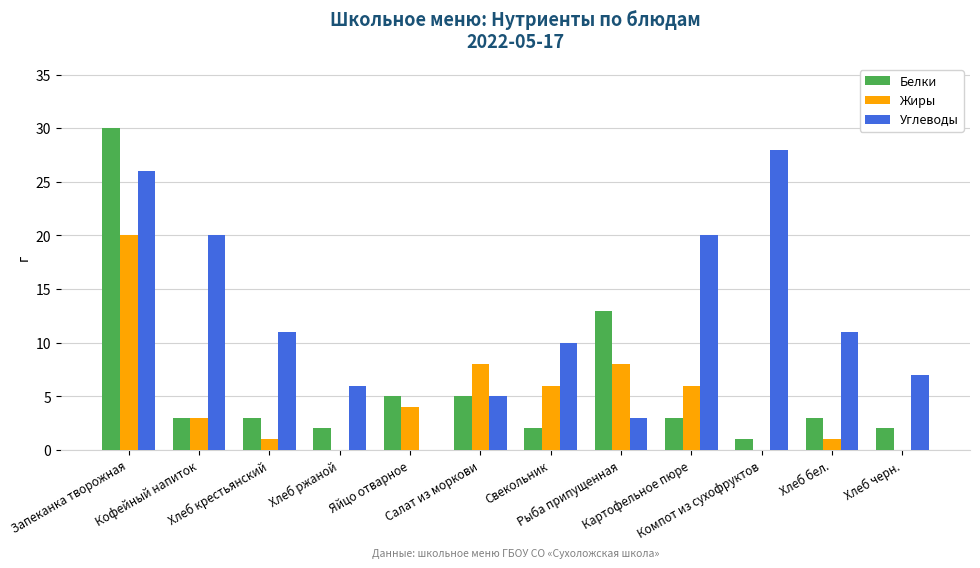

At which category is the sum across all series the highest?

Запеканка творожная